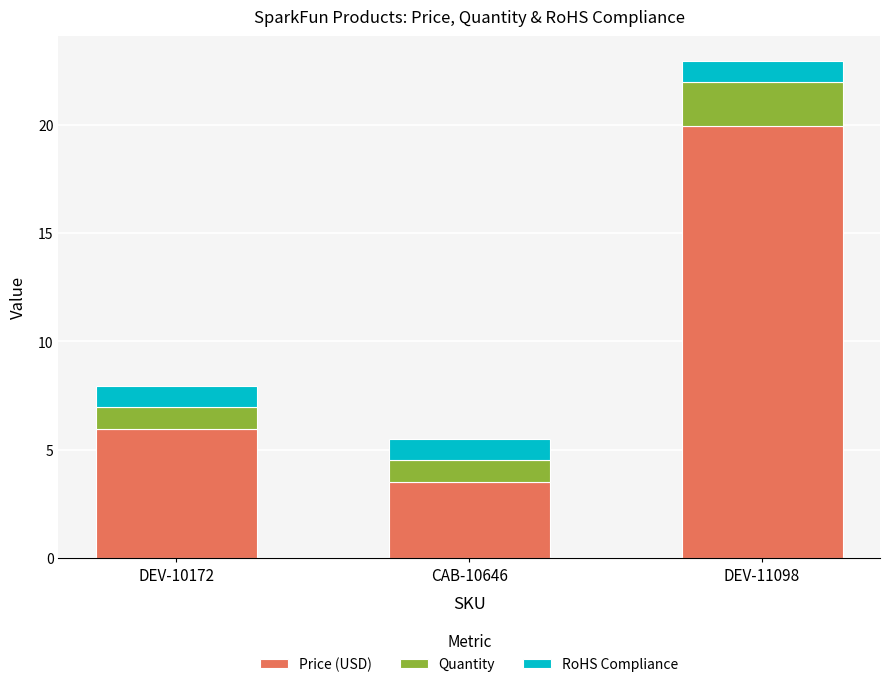

The value of Price (USD) at CAB-10646 is 2.3. True or false?

False